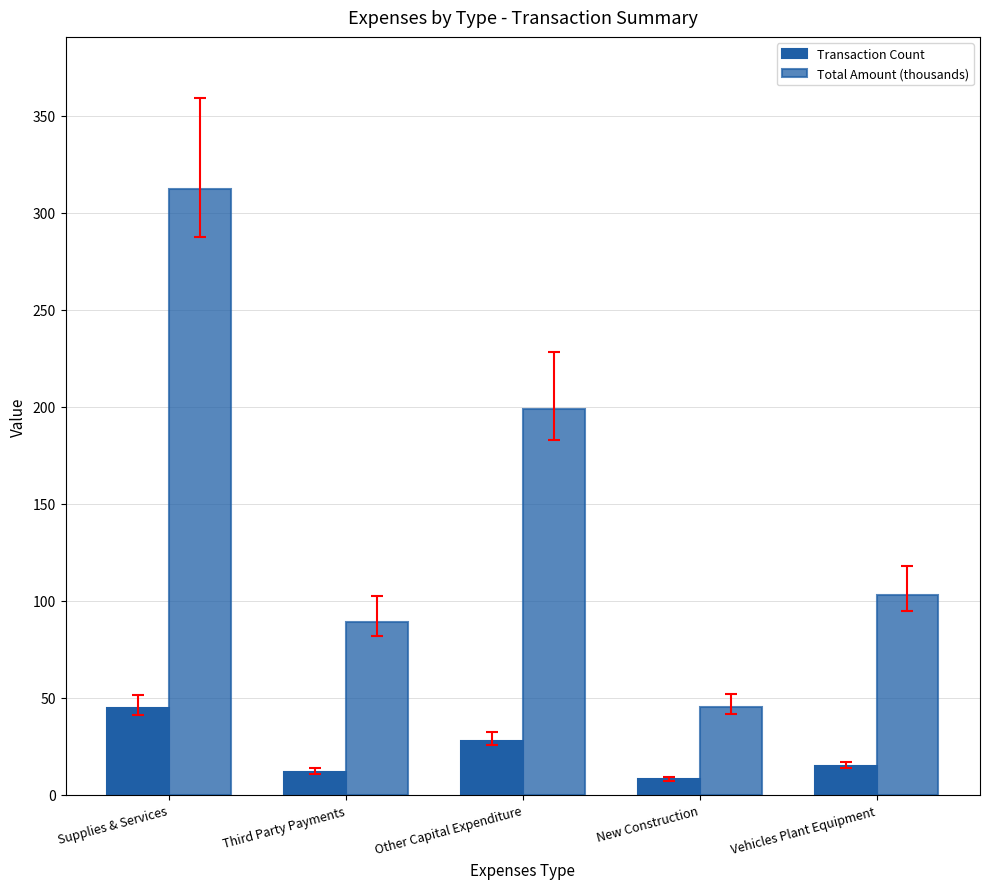

Reading right to left, extract all data points from this chart.

Transaction Count: 15.0	8.0	28.0	12.0	45.0
Total Amount (thousands): 102.8	45.2	198.7	89.3	312.5